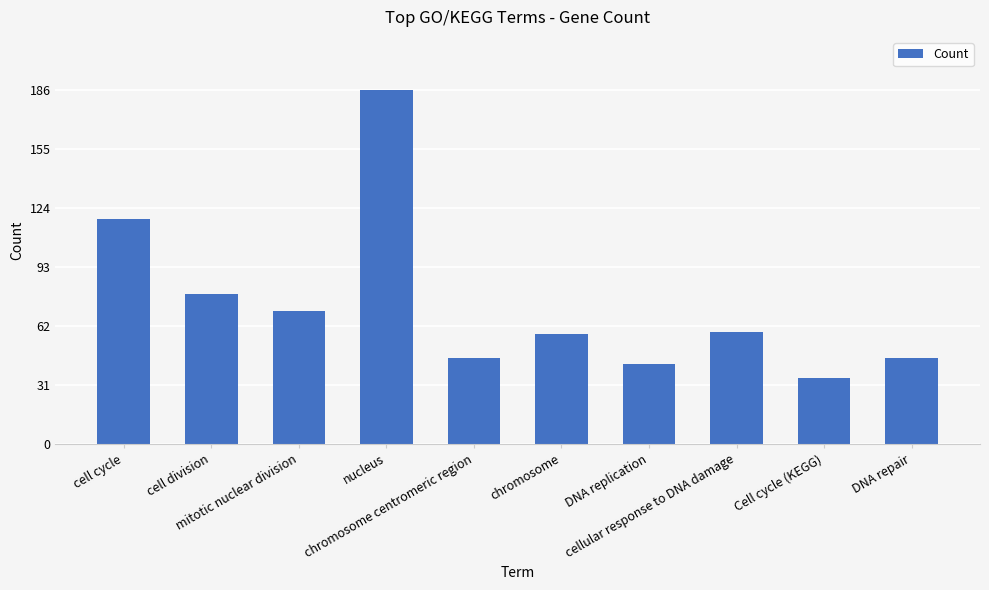

How many bars are there in total?

10